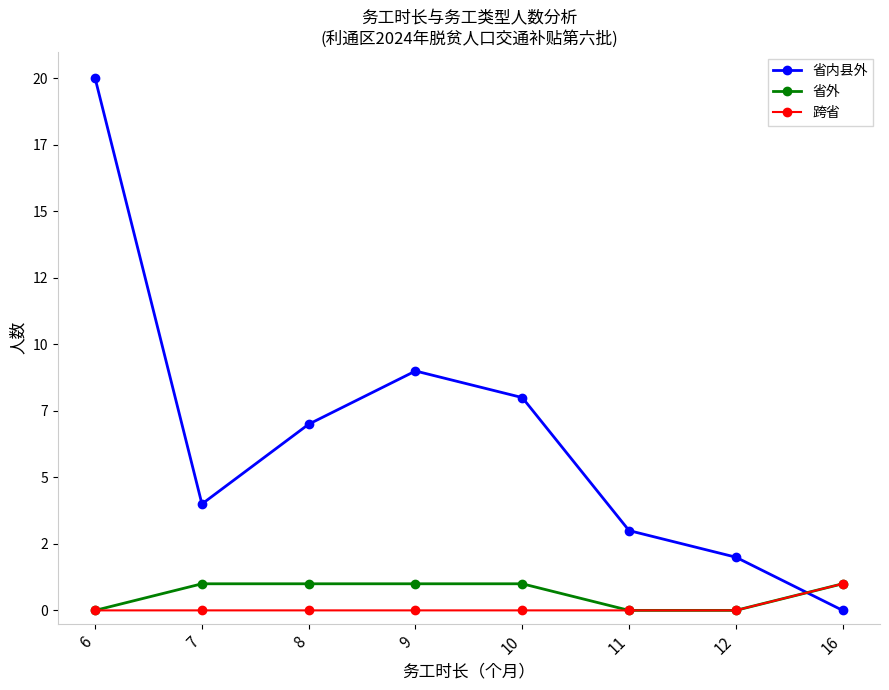

The value of 跨省 at 10 is 0. True or false?

True